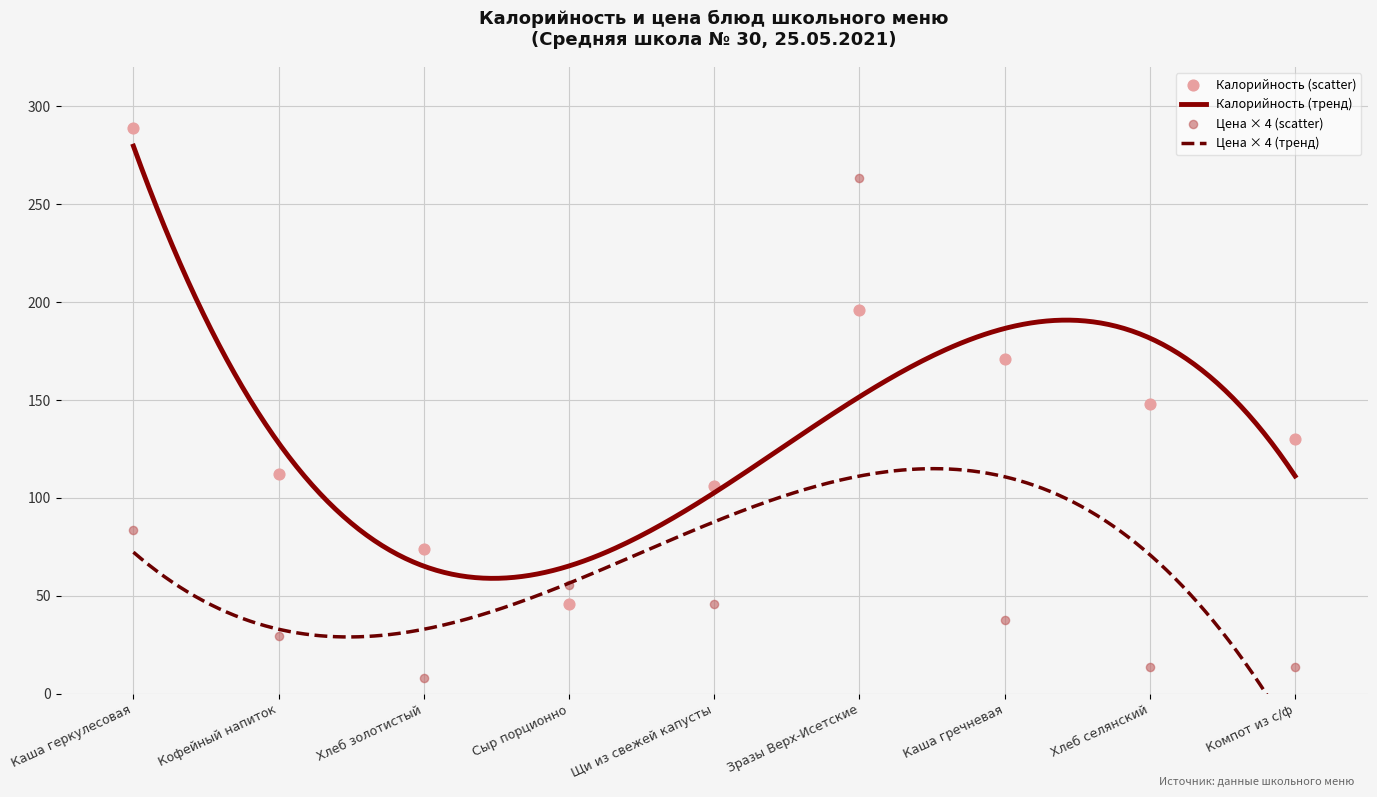

Which series reaches the maximum Y coordinate?

Калорийность